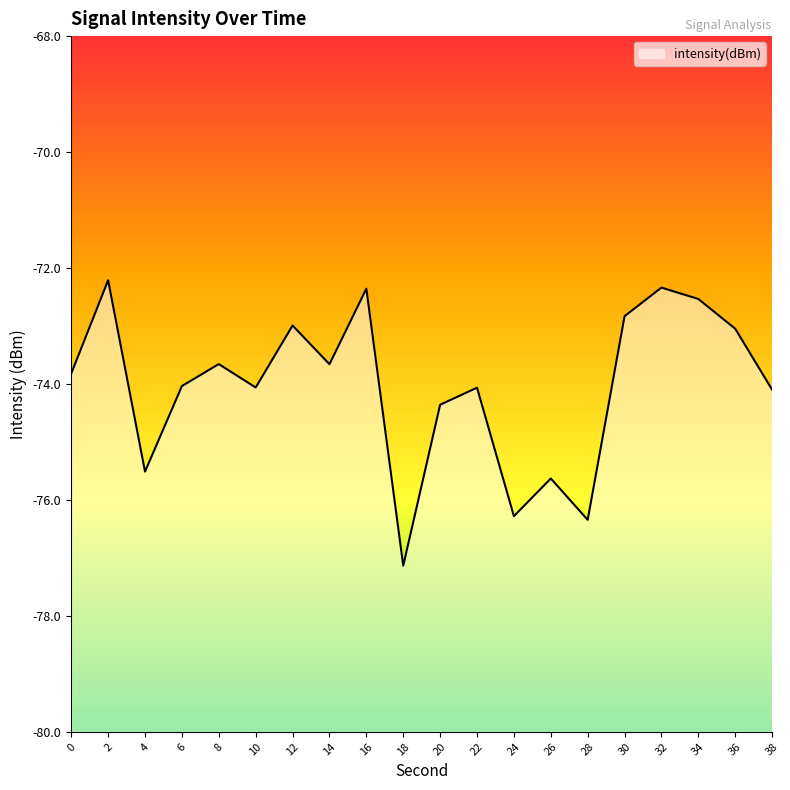

What is the difference between the maximum and second lowest values?

4.1